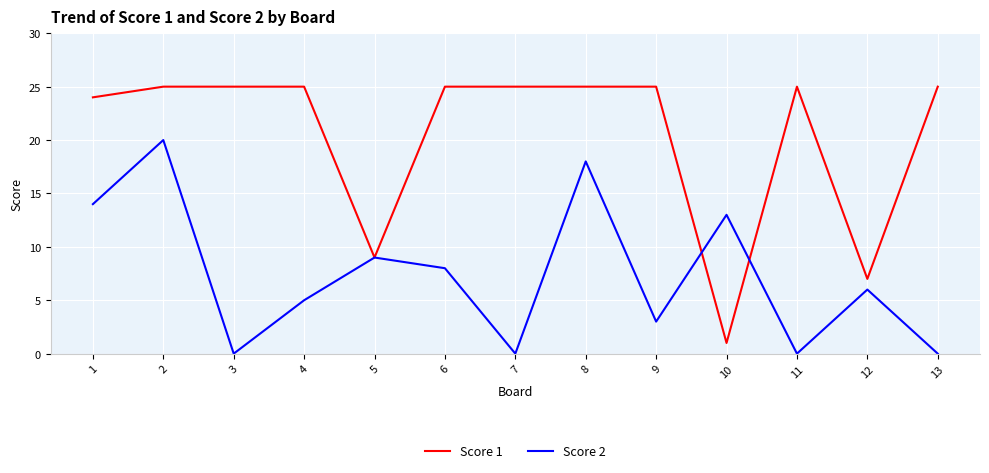

How many lines are shown in the chart?

2